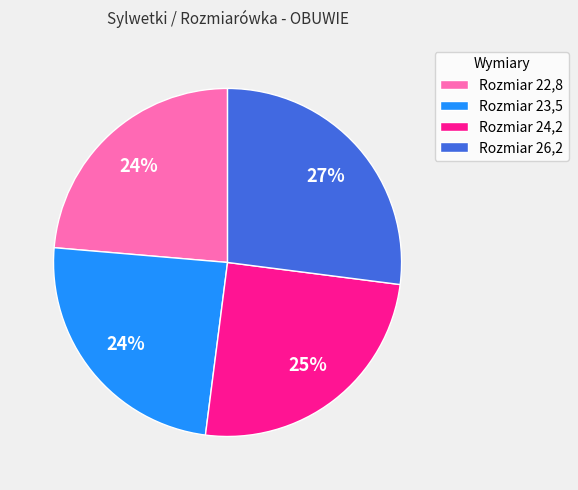

To the nearest percent, what is the difference between the largest and smallest slice percentages?

3%